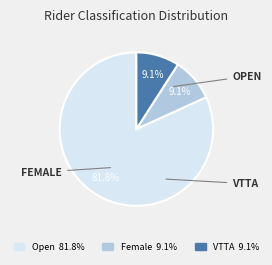

Does any single category account for the majority?

Yes